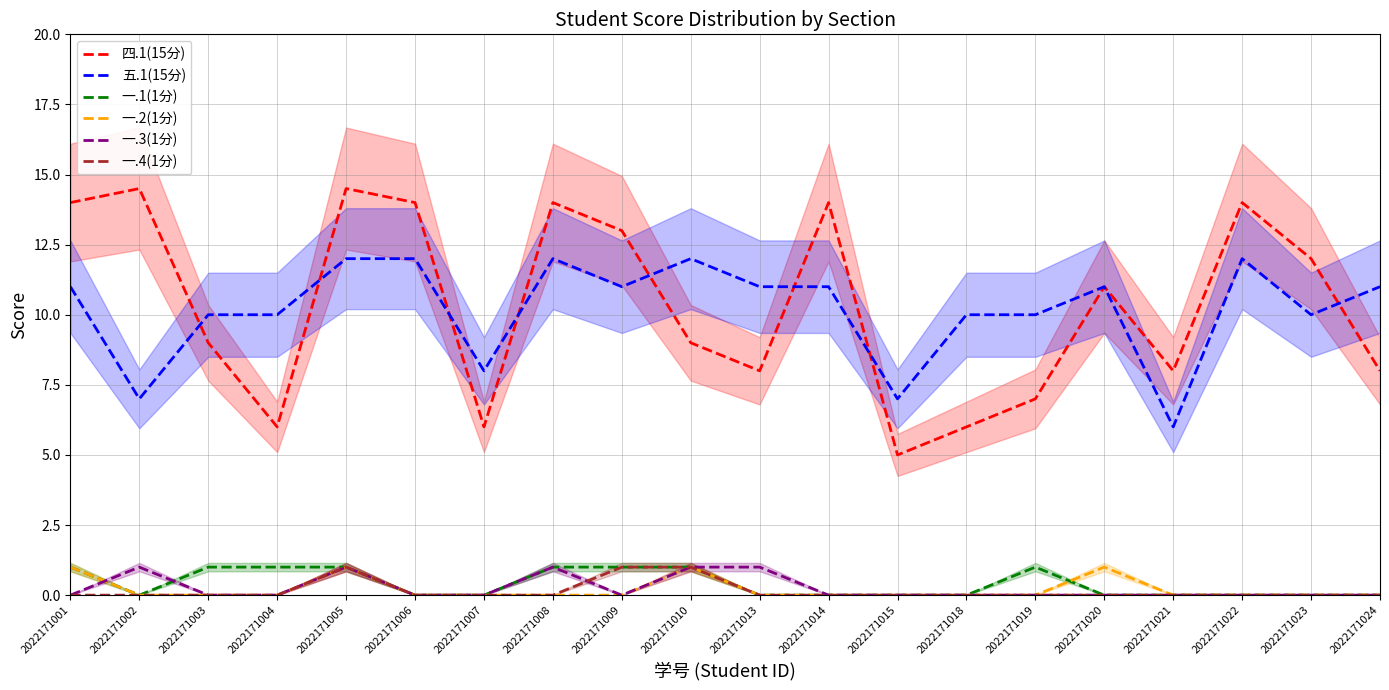

True or false: 四.1(15分) and 一.4(1分) intersect in this chart.

False